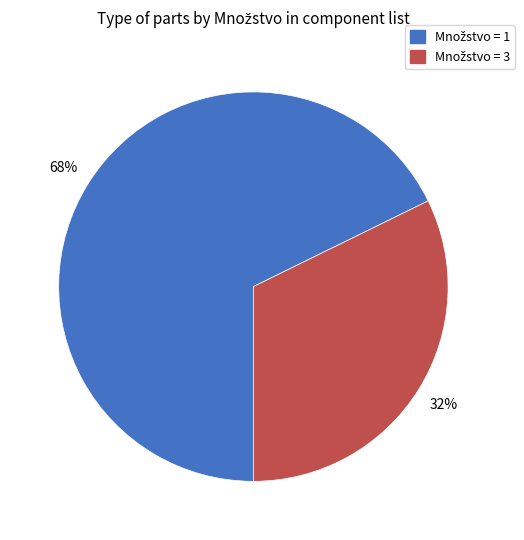

Is there any slice that represents more than half of the pie?

Yes